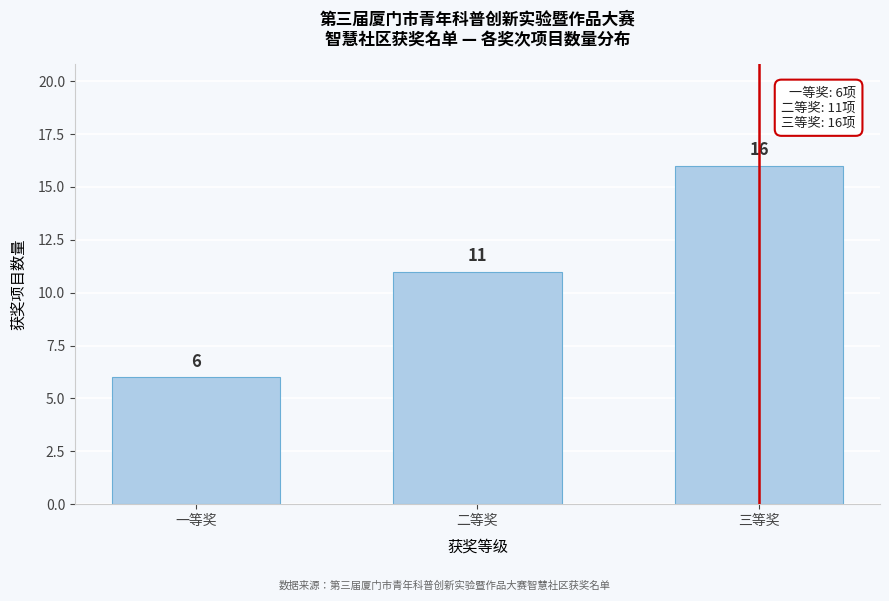

Reading left to right, transcribe all the data shown in this chart.

6	11	16